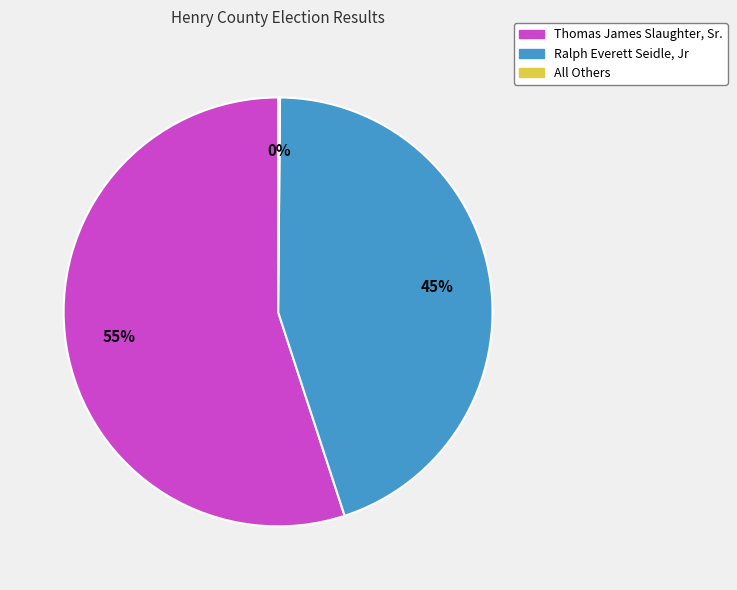

What is the ratio of the value at Thomas James Slaughter, Sr. to the value at Ralph Everett Seidle, Jr?

1.2